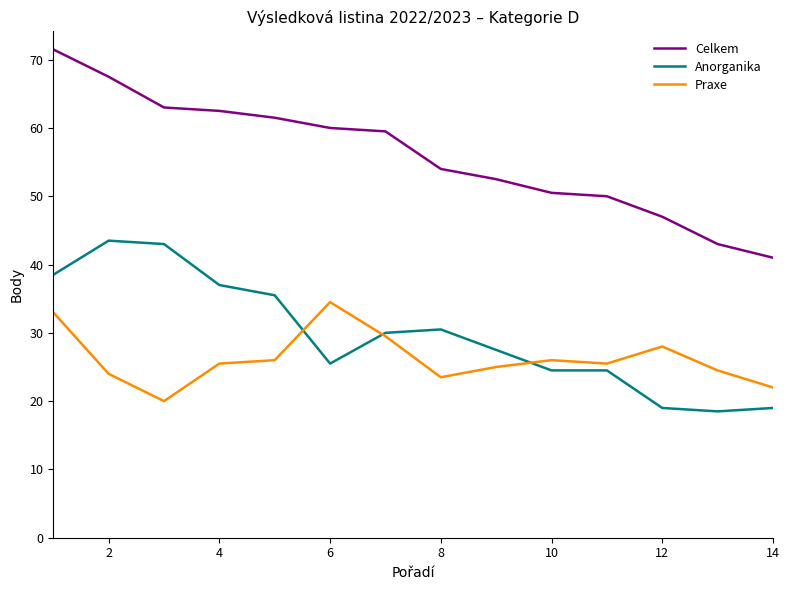

What is the average value of the Anorganika series?

29.8